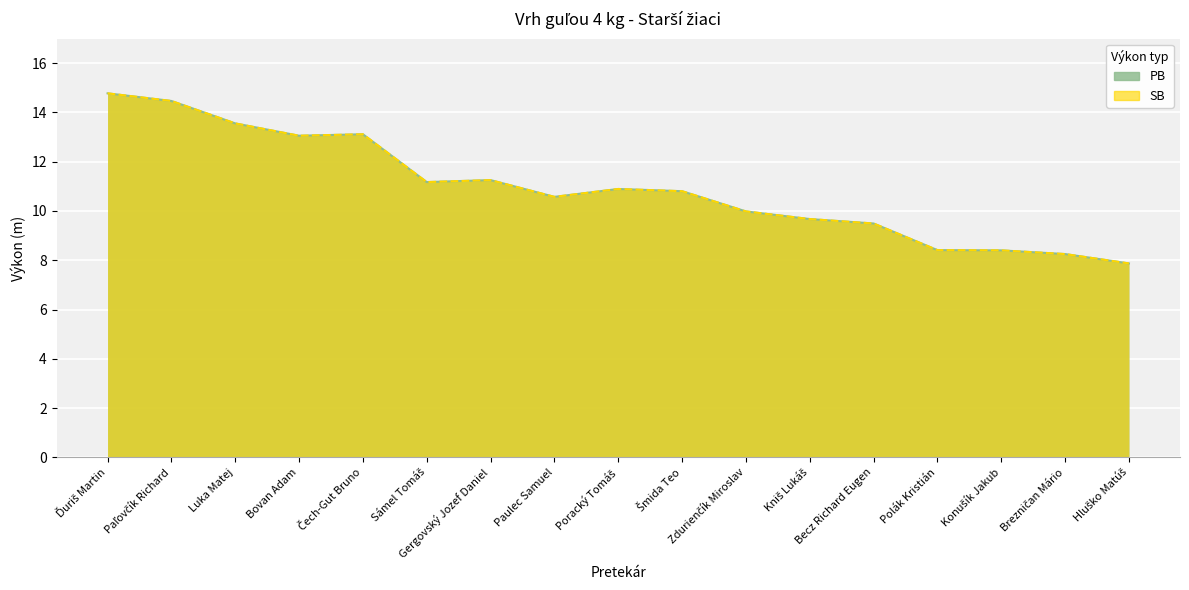

What is the difference between the maximum and minimum values in the SB series?

6.9